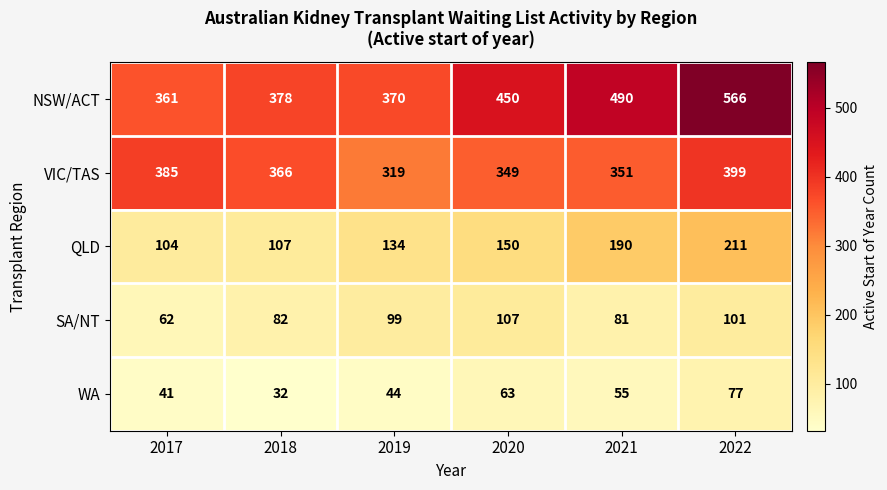

What is the greatest value displayed?

566